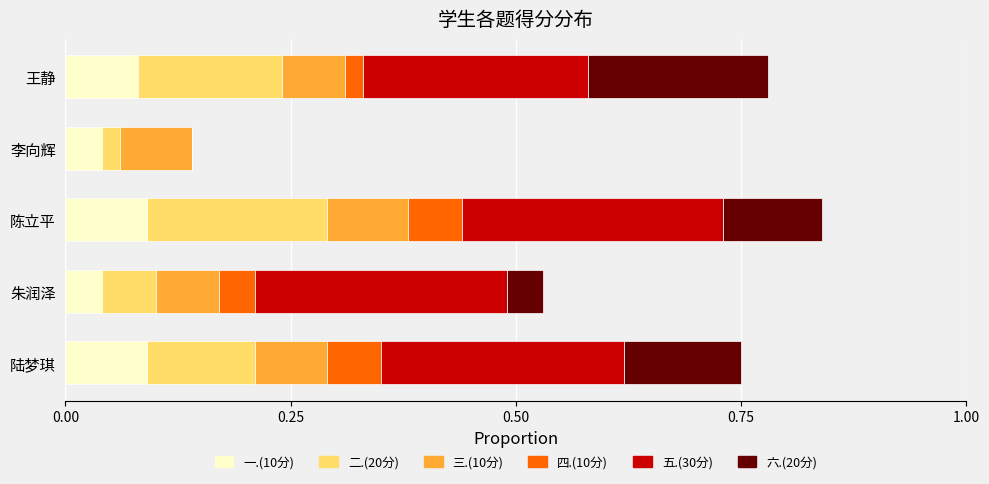

What is the total value across all series at 朱润泽?

0.5